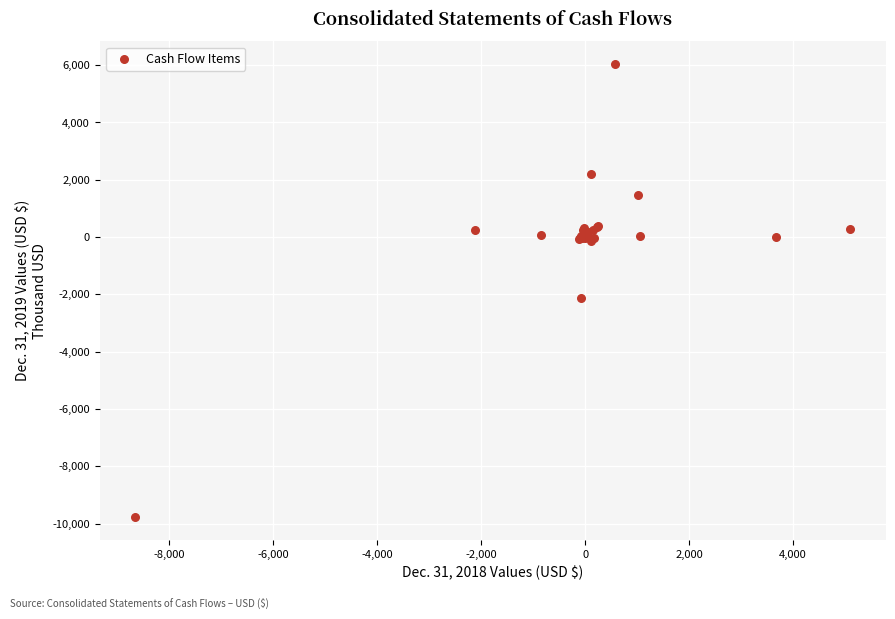

What Y value in the scatter plot is closest to -1870?

-2122.4